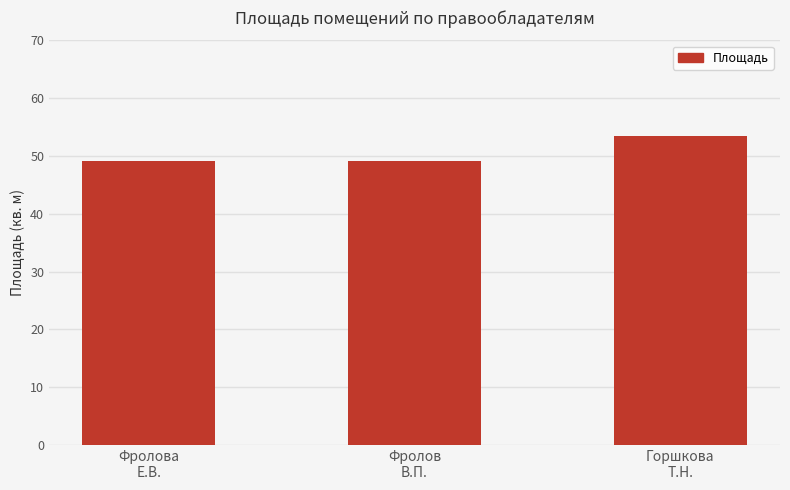

Reading right to left, extract all data points from this chart.

53.4	49.2	49.2